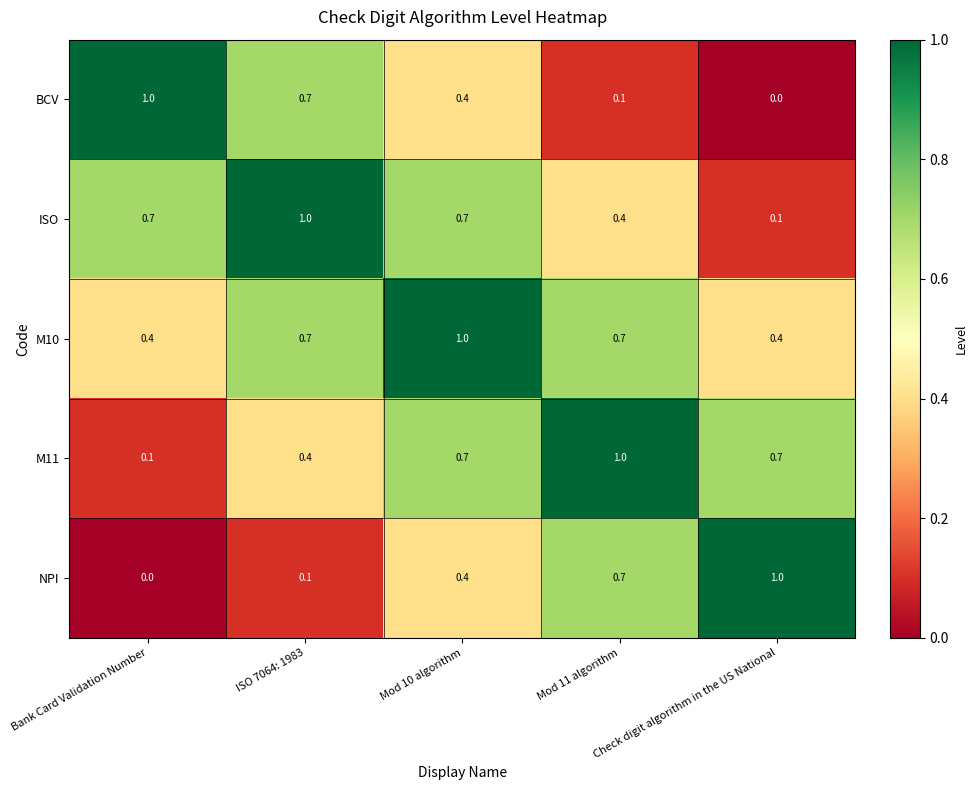

At how many categories does at least one series exceed 0?

5